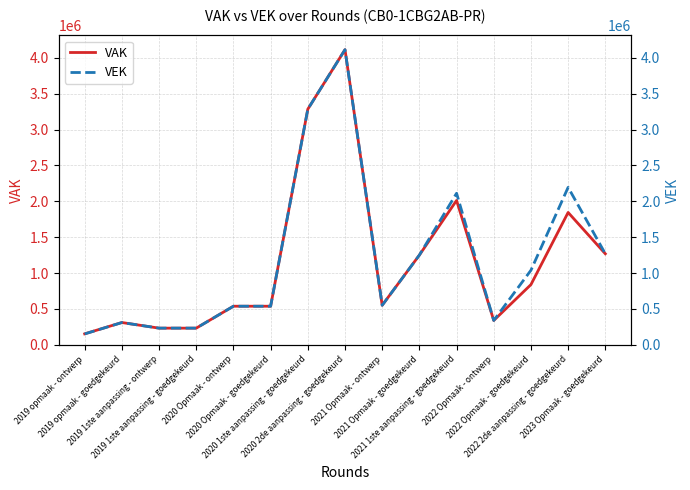

Which series has the largest total across all categories?

VEK